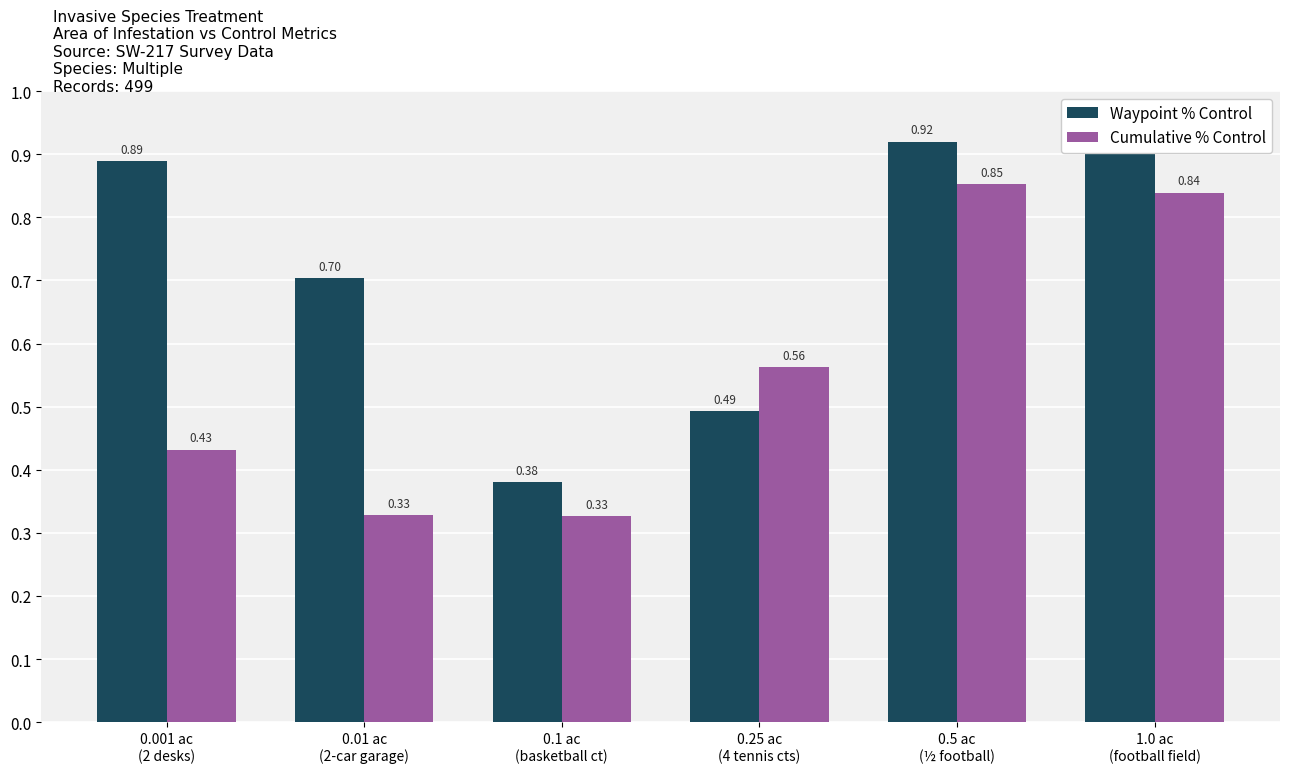

Which category has the highest value in the Waypoint % Control series?

1.0 ac
(football field)